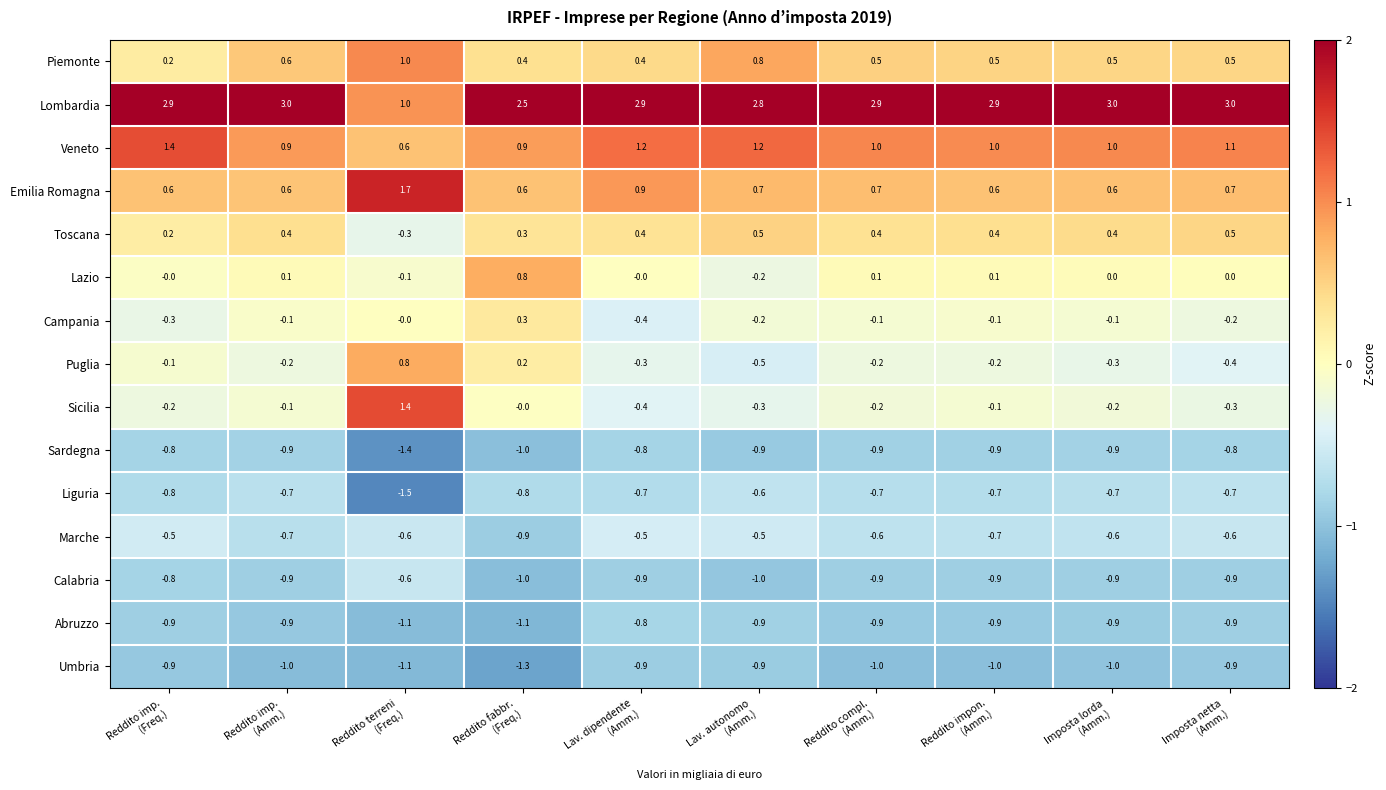

What is the lowest value of the Umbria series?

-1.3